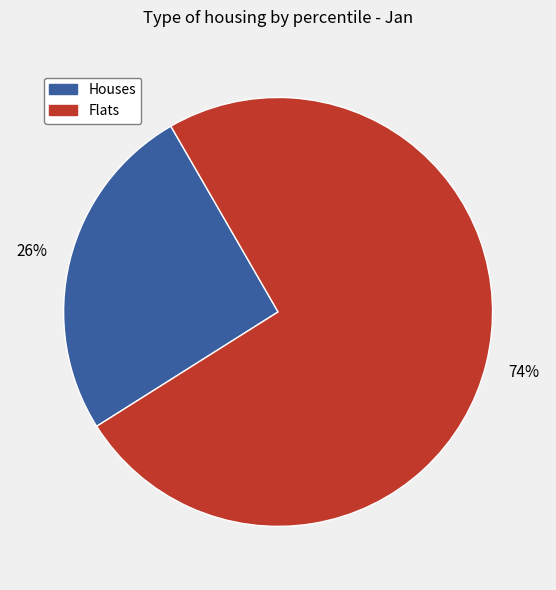

How many slices are in this pie chart?

2